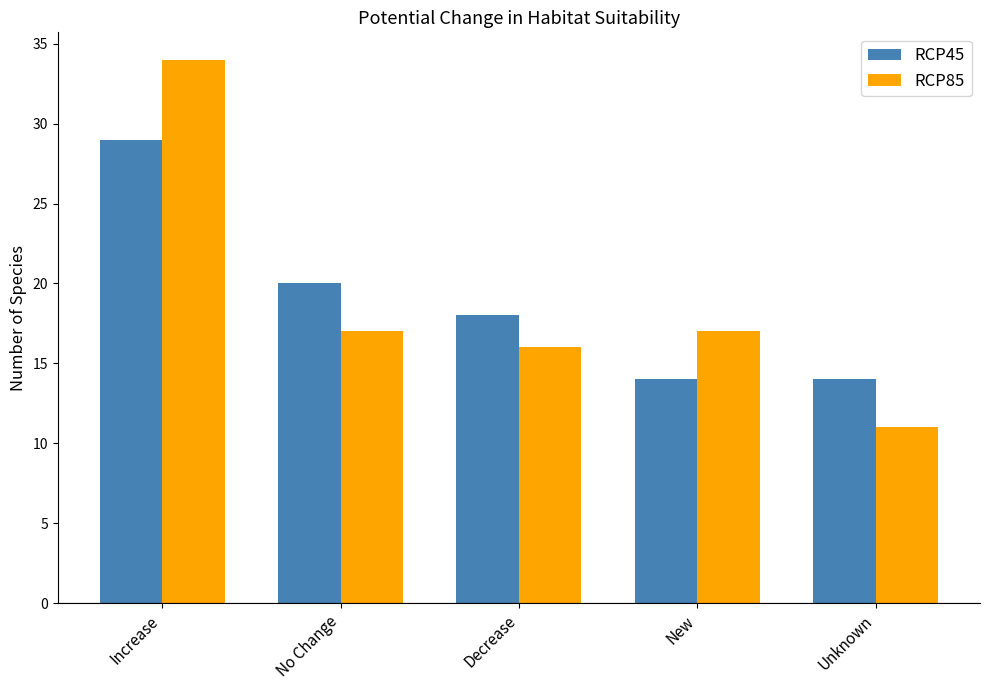

How many bars are there in each group?

2